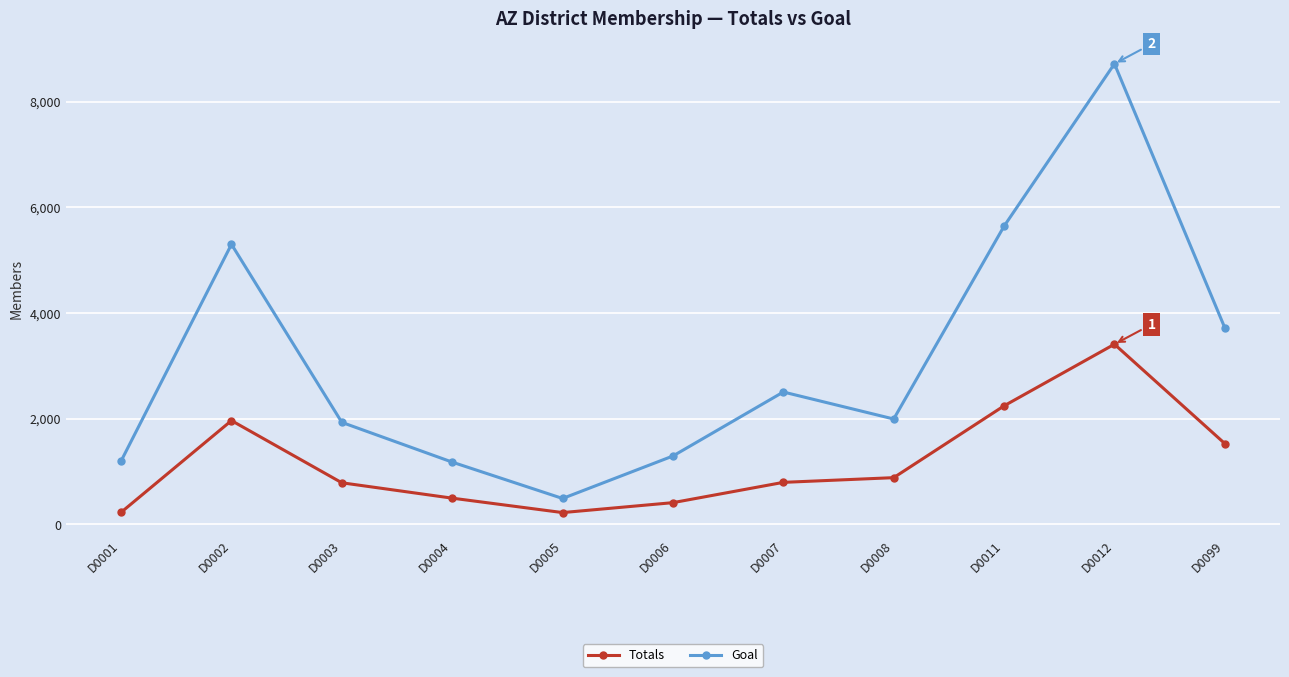

True or false: Goal and Totals intersect in this chart.

False